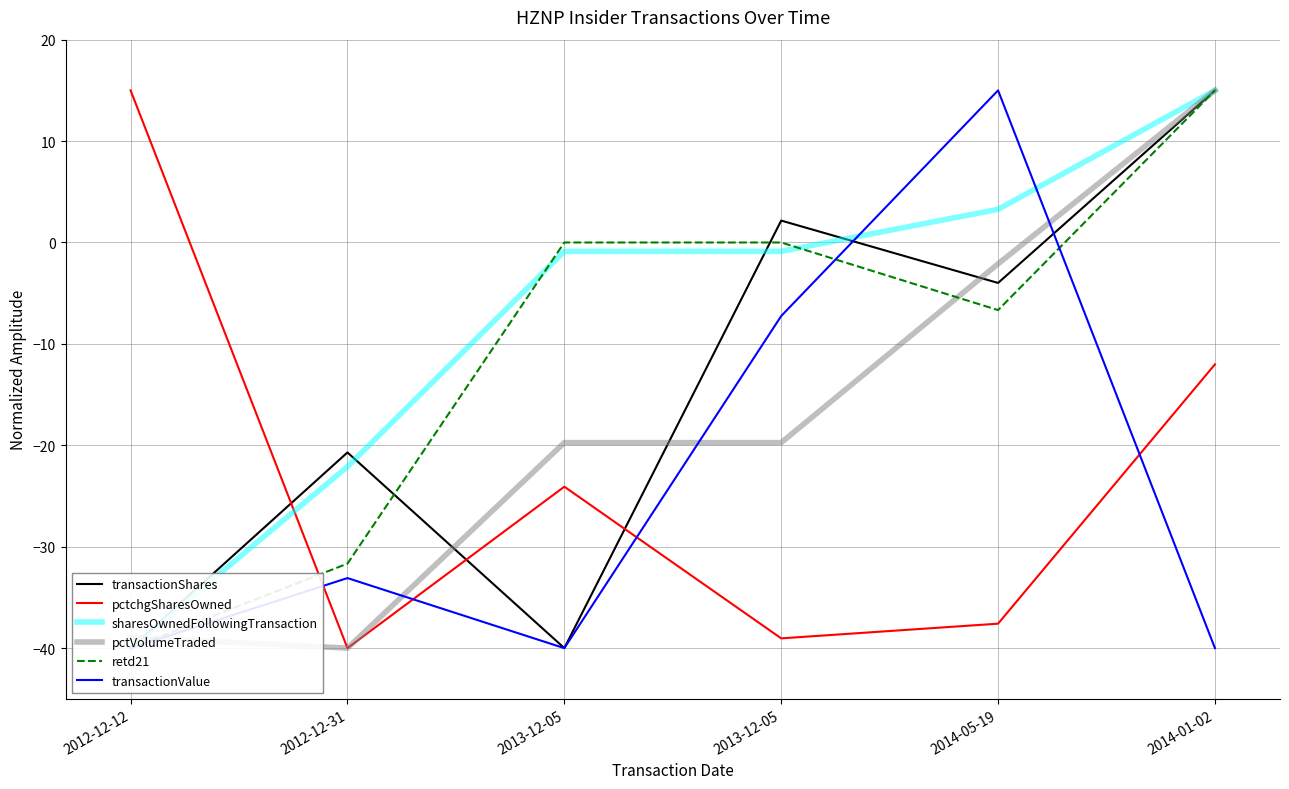

Reading left to right, extract all data points from this chart.

transactionShares: -40.0	-20.7	-40.0	2.2	-4.0	15.0
pctchgSharesOwned: 15.0	-40.0	-24.1	-39.0	-37.6	-12.0
sharesOwnedFollowingTransaction: -40.0	-22.1	-0.9	-0.9	3.3	15.0
pctVolumeTraded: -38.9	-40.0	-19.7	-19.7	-2.1	15.0
retd21: -40.0	-31.7	0.0	0.0	-6.7	15.0
transactionValue: -40.0	-33.1	-40.0	-7.3	15.0	-40.0